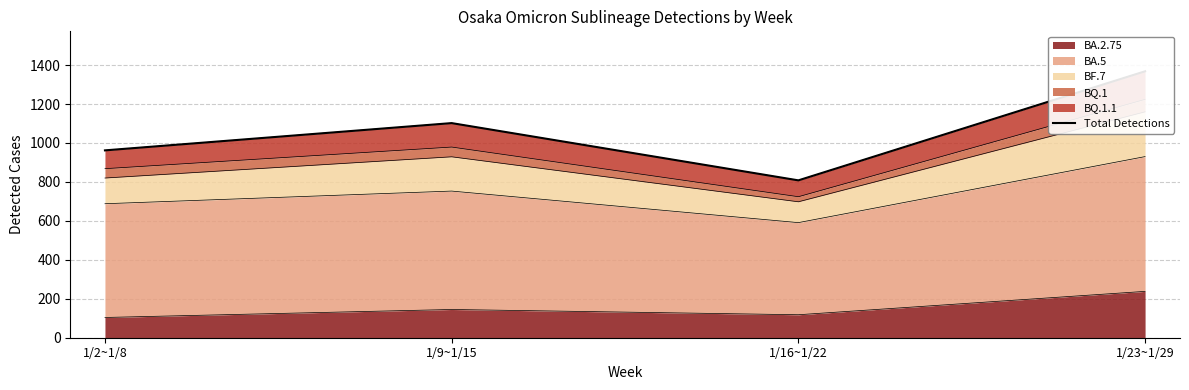

How many values are below 1102?

2